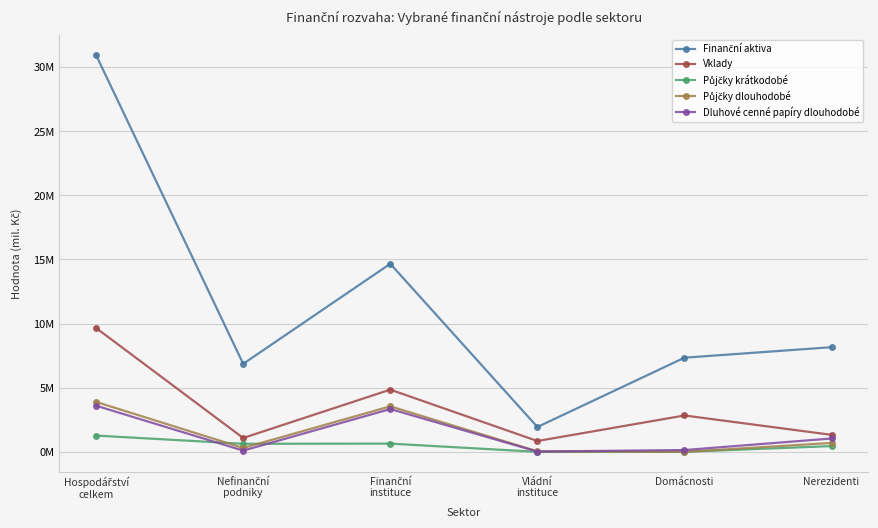

Reading left to right, transcribe all the data shown in this chart.

Finanční aktiva: 30929693	6860771	14663055	1936793	7341179	8158952
Vklady: 9655434	1079494	4850362	843680	2834829	1325043
Půjčky krátkodobé: 1267829	627337	640368	0	0	448941
Půjčky dlouhodobé: 3892146	301269	3548386	40526	0	694995
Dluhové cenné papíry dlouhodobé: 3597363	96313	3335990	20035	140365	1040726